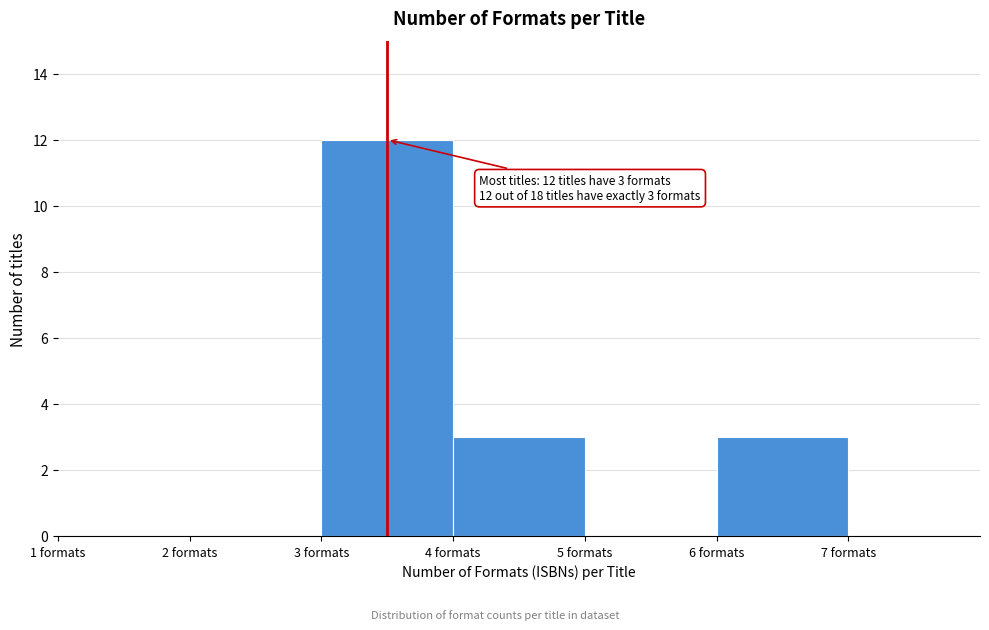

Which range on the x-axis has the tallest bar?

3 to 4